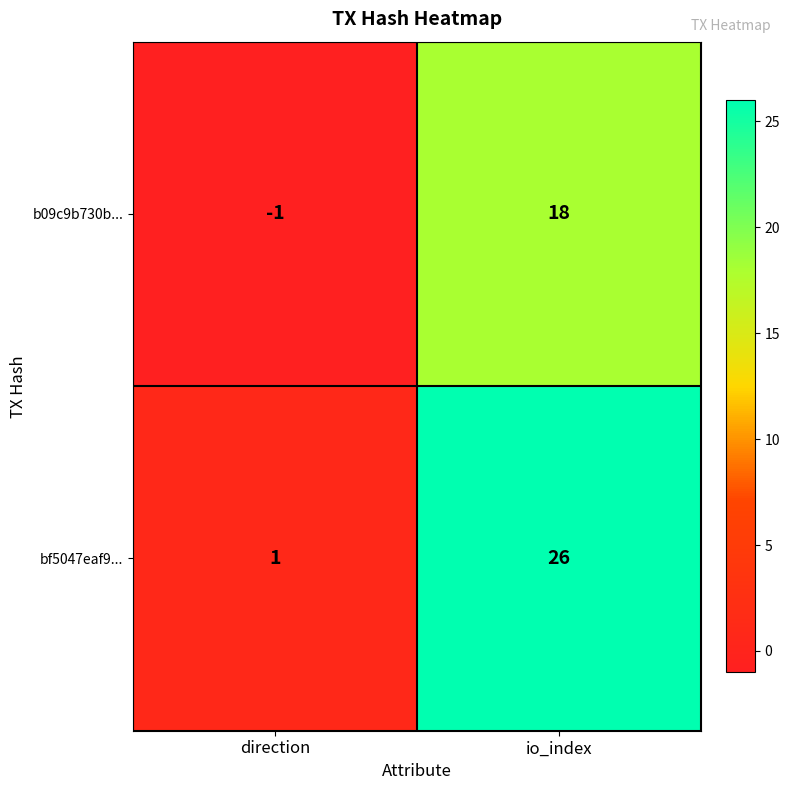

List the series in order of their peak value, lowest first.

b09c9b730b..., bf5047eaf9...